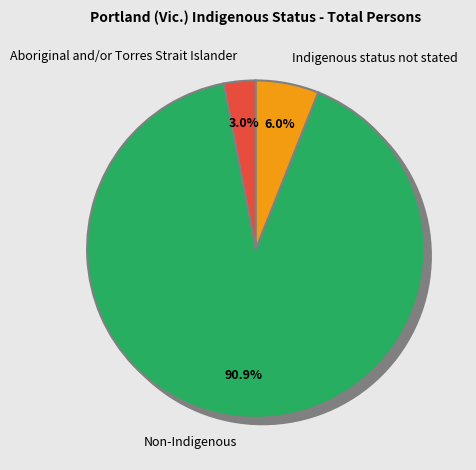

To the nearest percent, what is the difference between the largest and smallest slice percentages?

88%